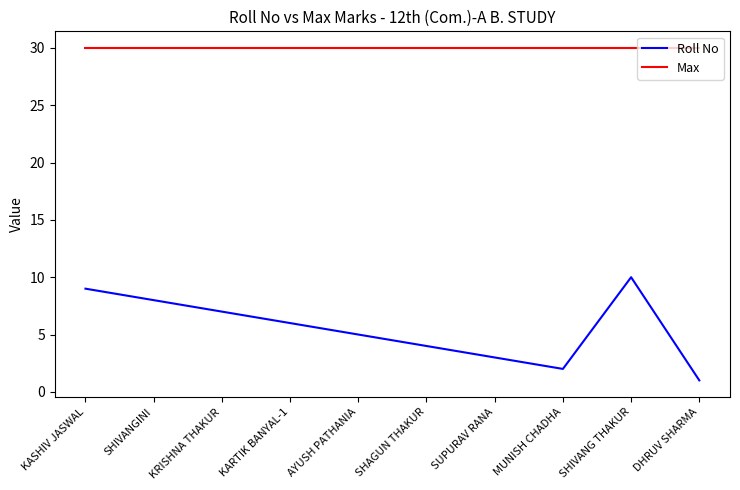

What is the spread (max minus min) of values at SHIVANG THAKUR?

20